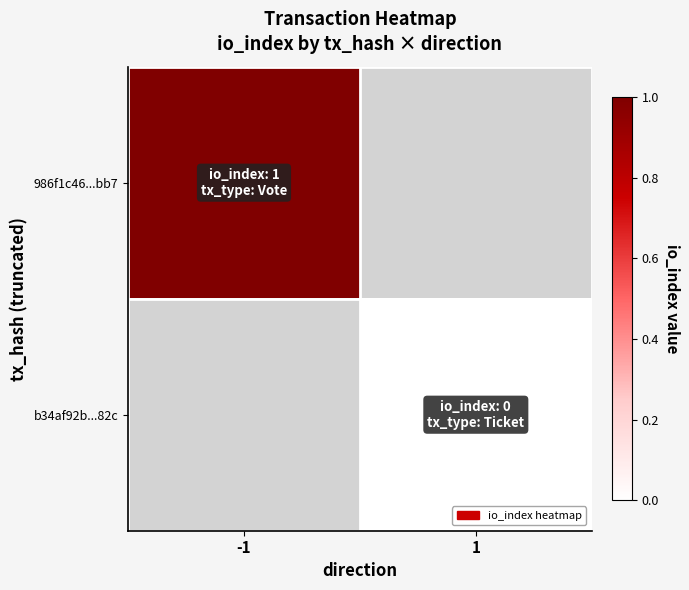

List the labels in order of b34af92b...82c value, largest first.

-1, 1